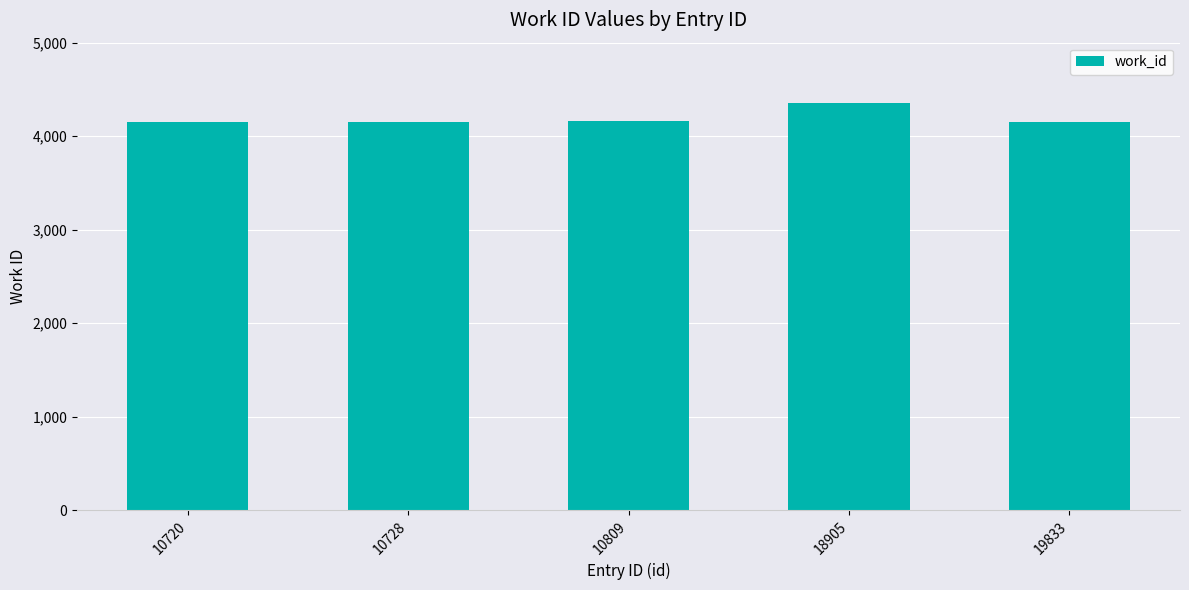

What is the value of the 3rd bar from the left?

4167